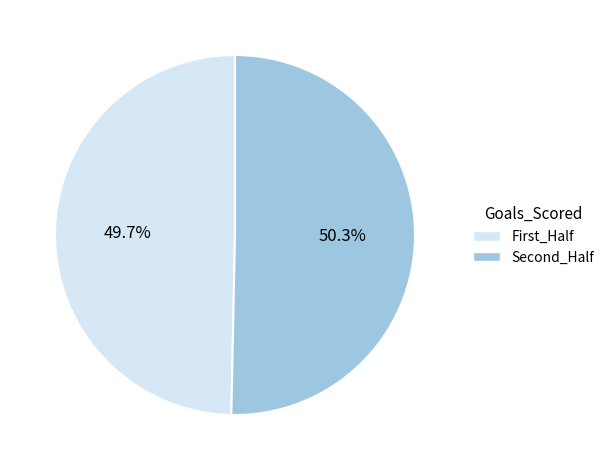

Is there any slice that represents more than half of the pie?

Yes